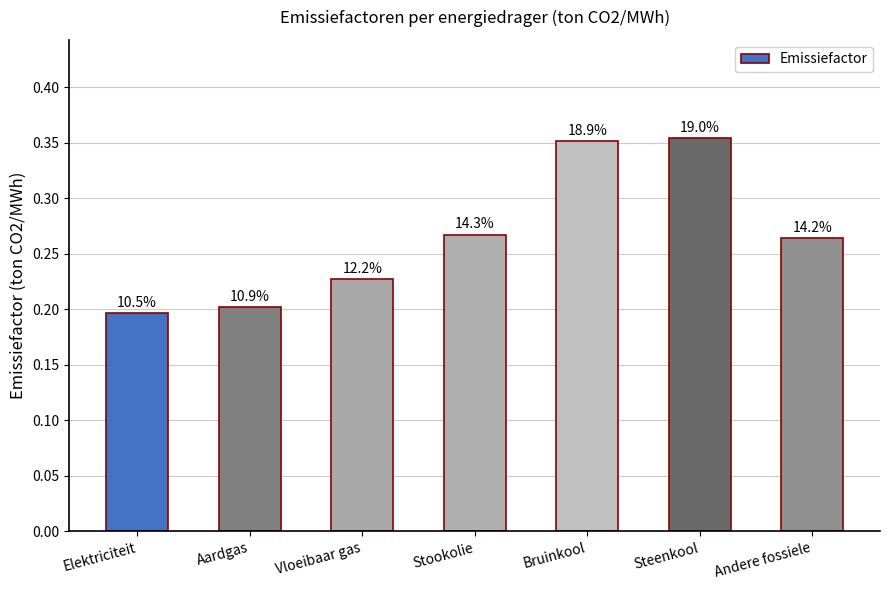

What is the change in value from Aardgas to Steenkool?

+0.2